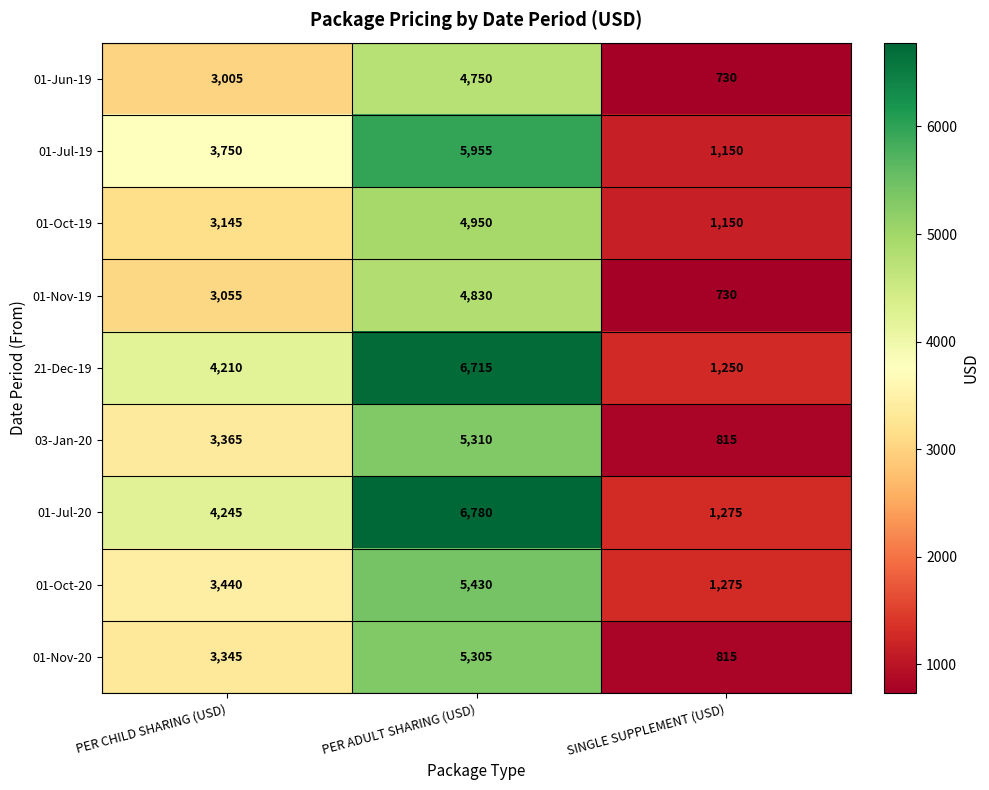

What is the difference between the highest and lowest values at PER CHILD SHARING (USD)?

1240